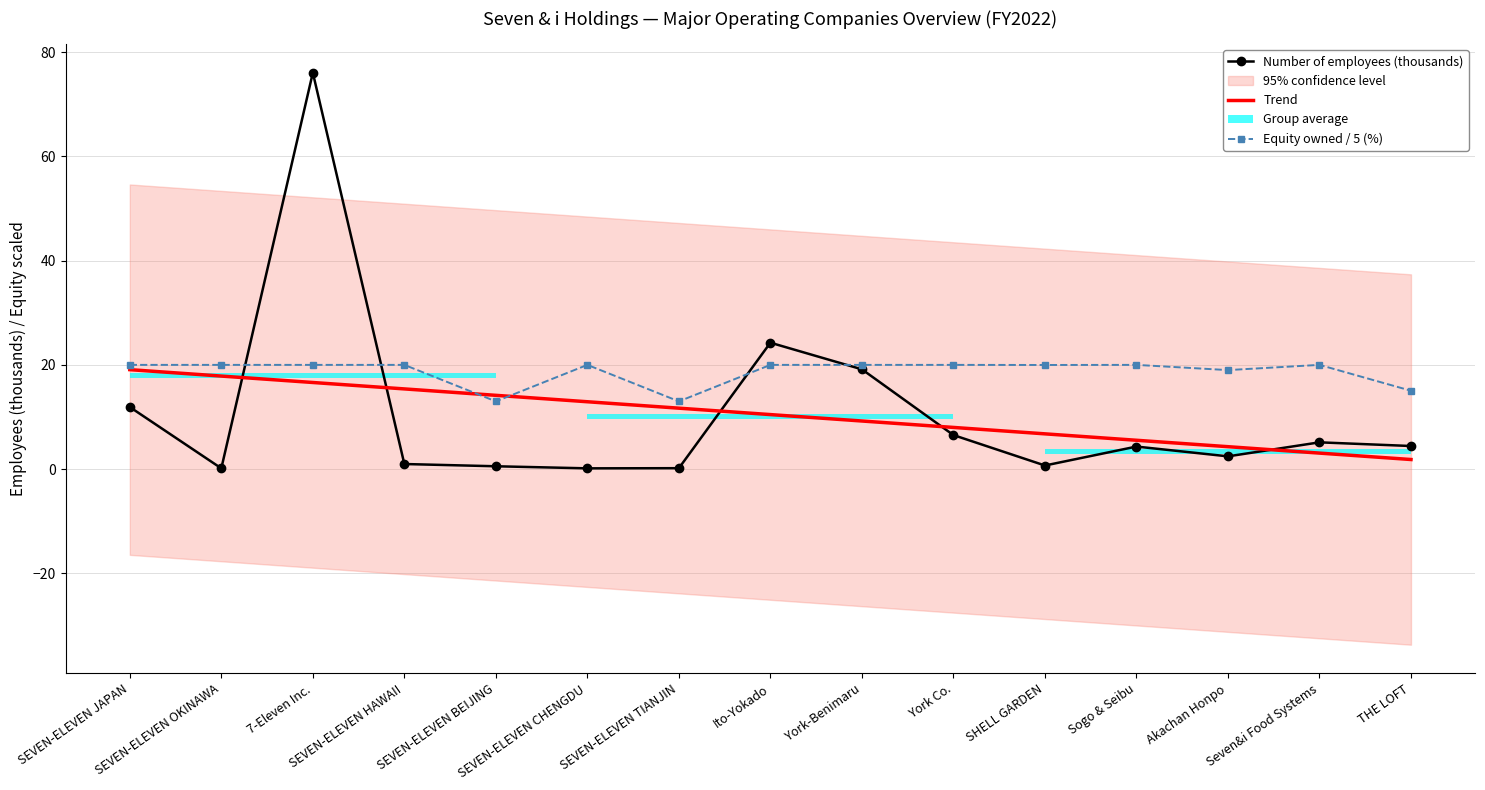

What is the greatest value displayed?

76.0